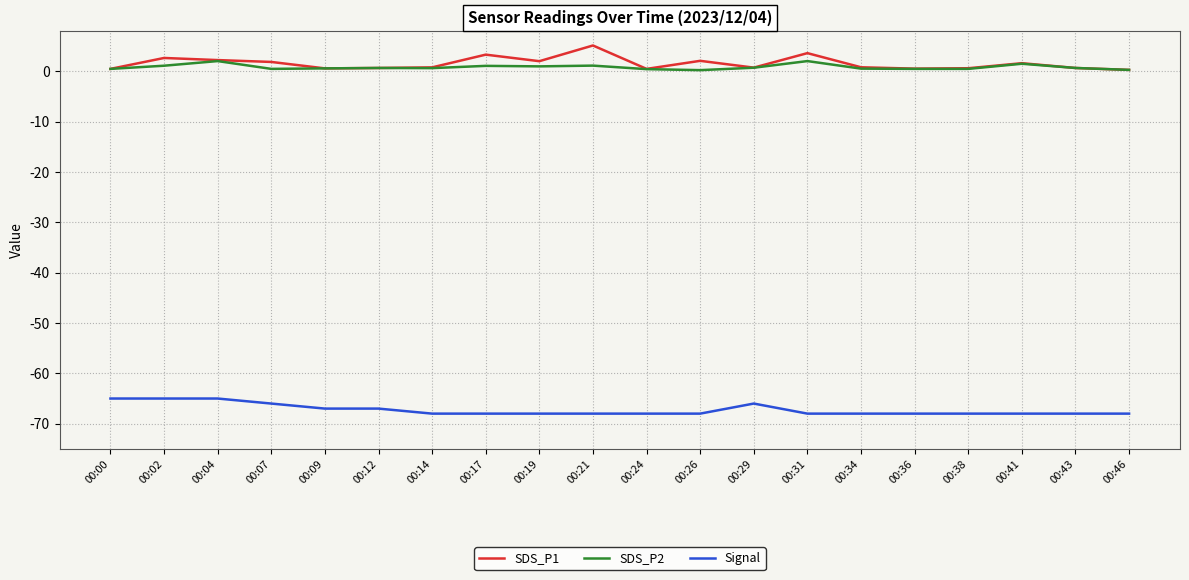

The SDS_P1 series shows 2.1 at 00:26. True or false?

True